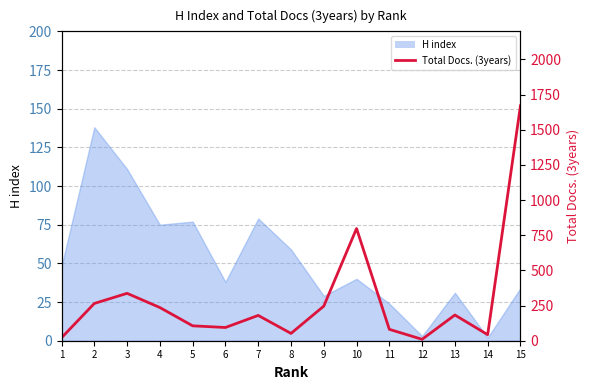

At which category does the data reach its first local valley?

6